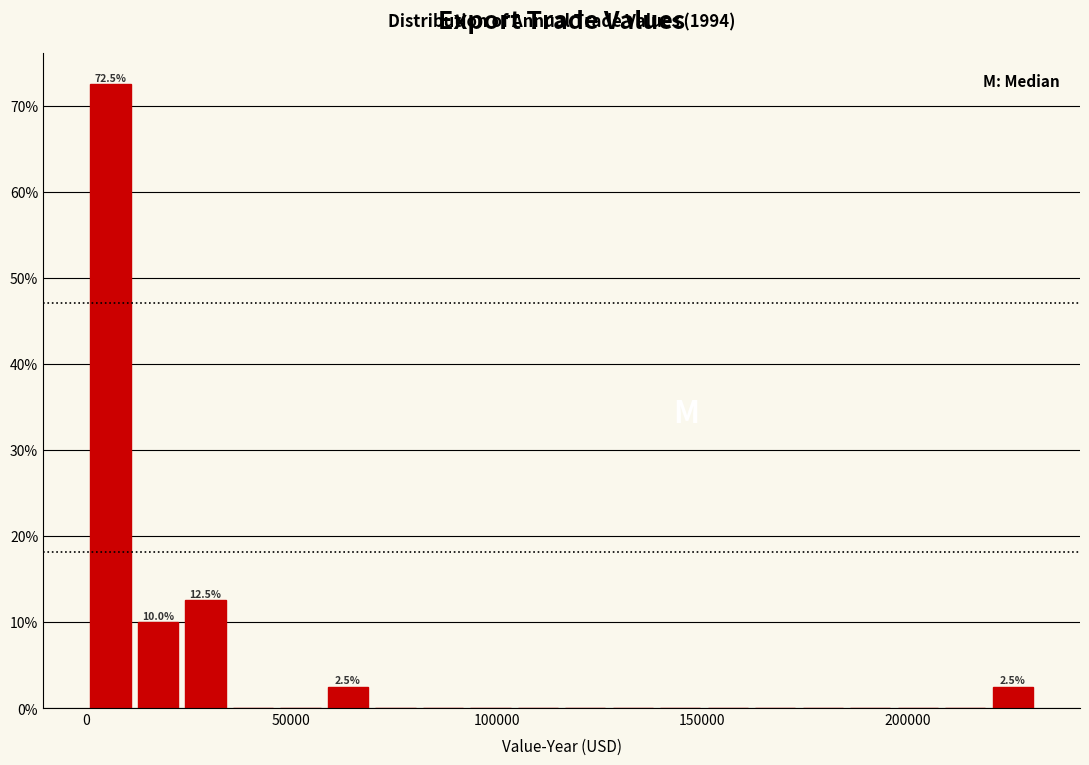

Around what value on the x-axis is the tallest bar? Give the approximate position of its centre, as read against the axis.

5000